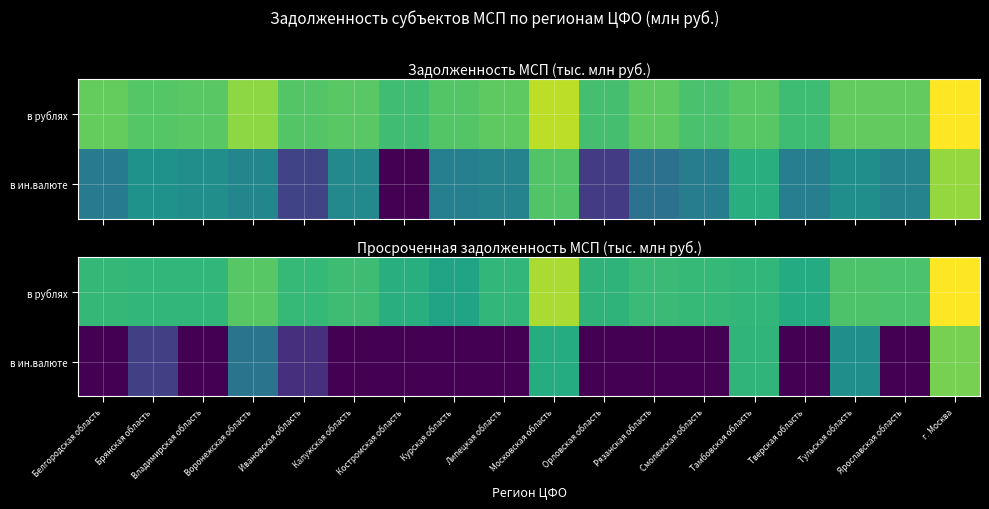

Which series has the largest total across all categories?

в рублях